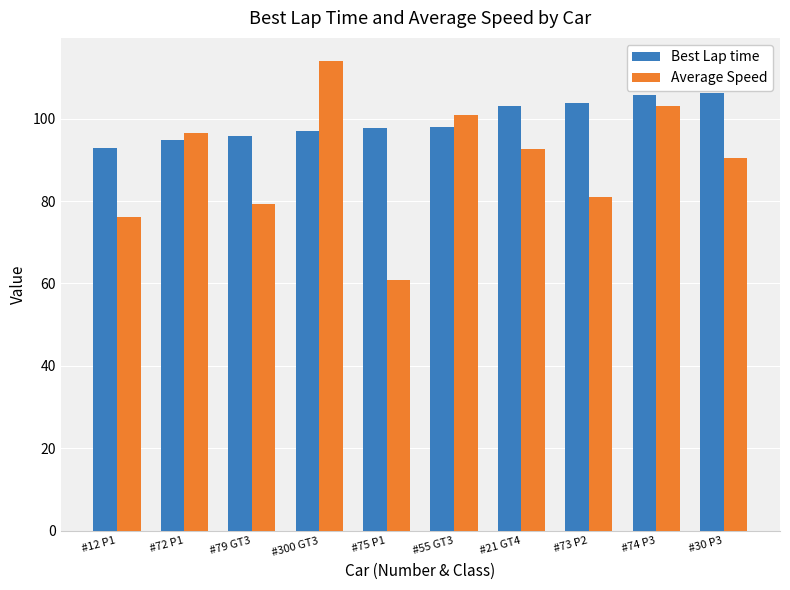

What is the sum of the Average Speed values at #73 P2 and #75 P1?

142.0